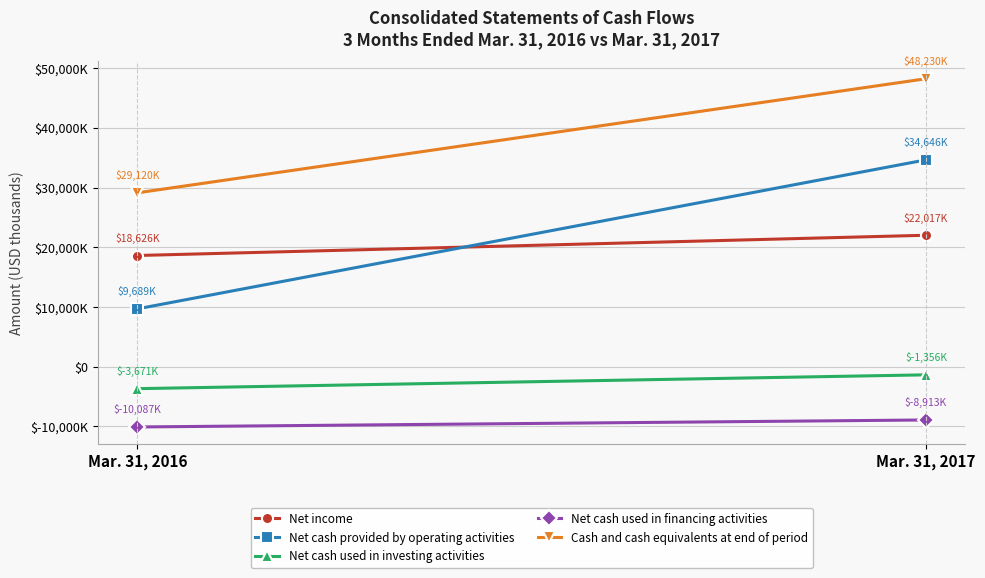

Where is Net cash provided by operating activities nearest to the value 22167?

Mar. 31, 2016